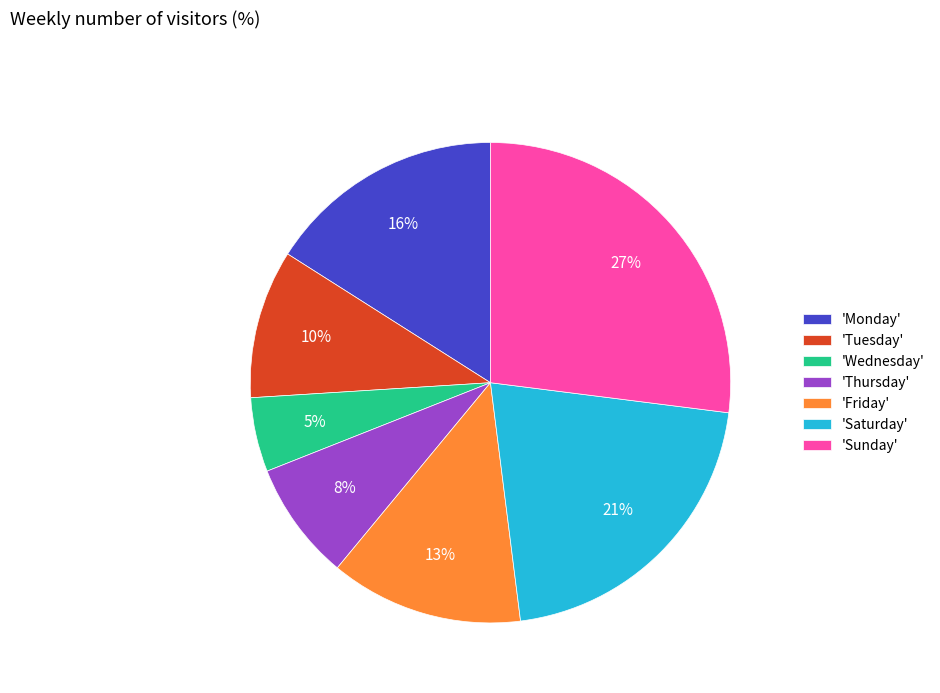

True or false: 'Monday' accounts for 7% of the total.

False